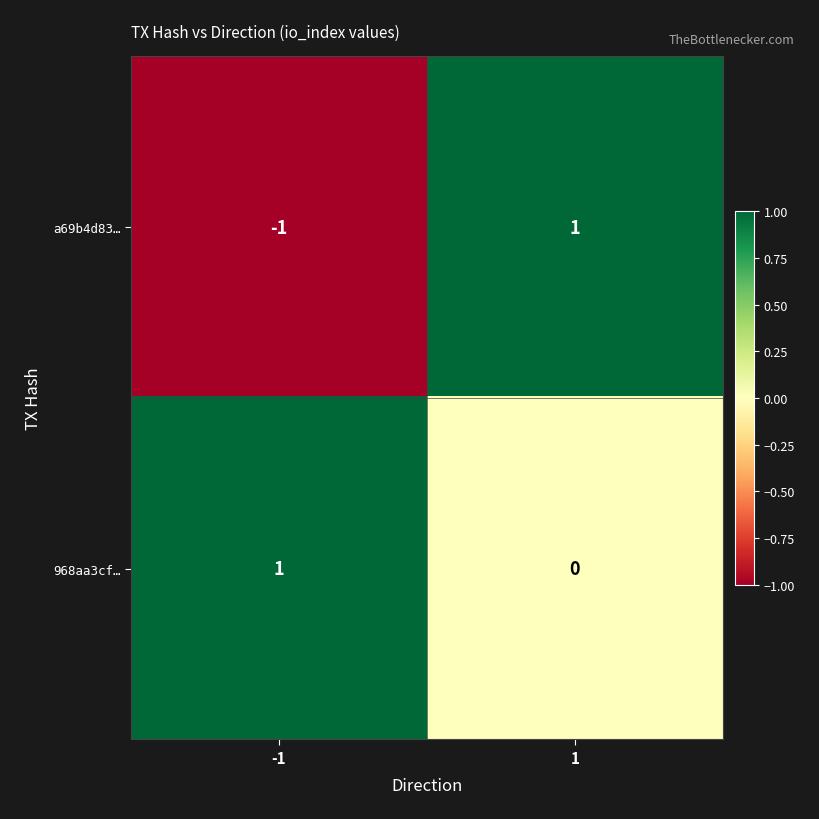

Is the value of a69b4d83… at 1 greater than the value of 968aa3cf… at 1?

Yes